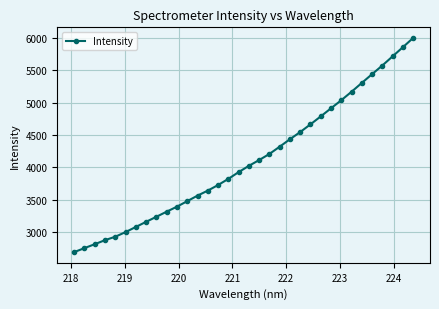

What is the maximum value shown in the chart?

6002.1